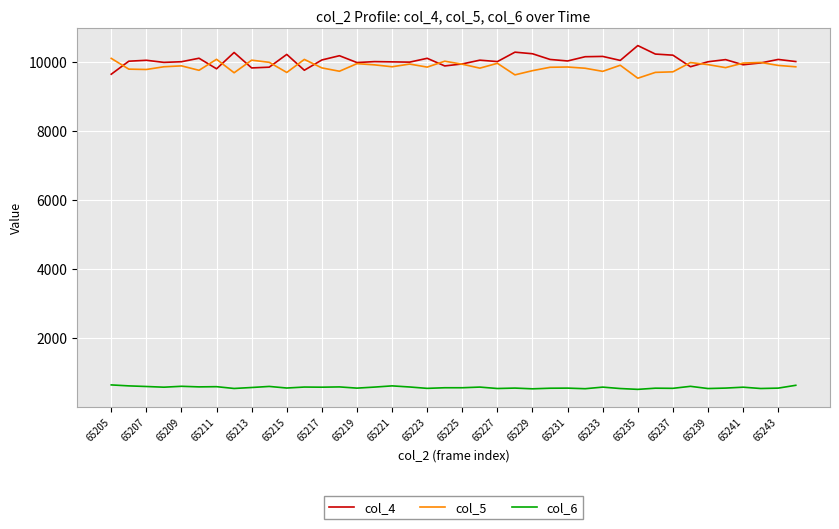

Is this an area chart (filled region under the line)?

No